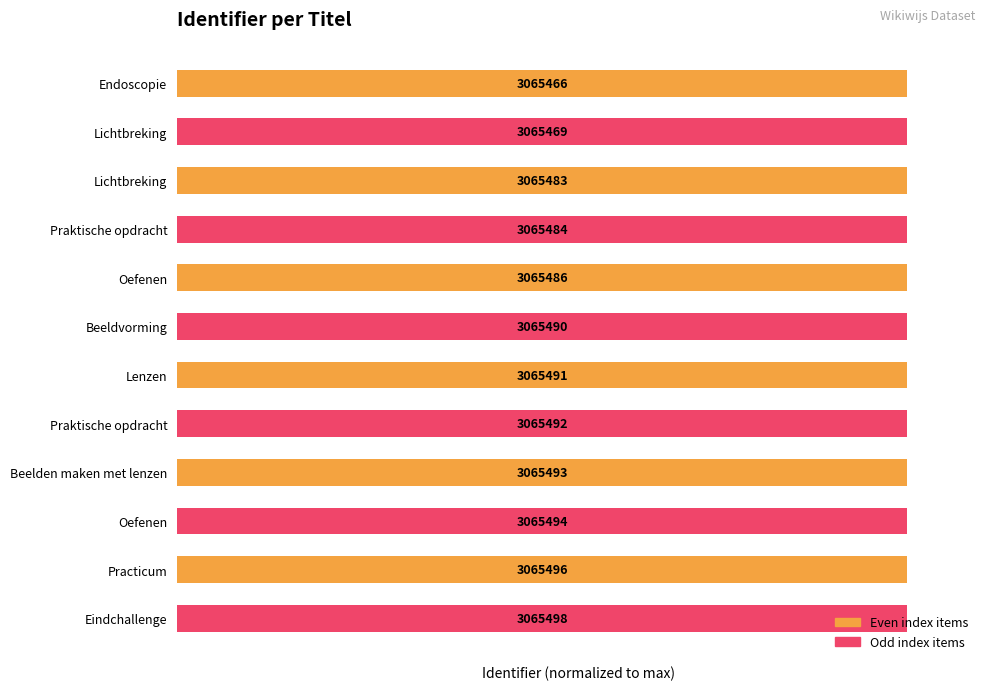

Is it true that the value at Praktische opdracht is 29.3?

False